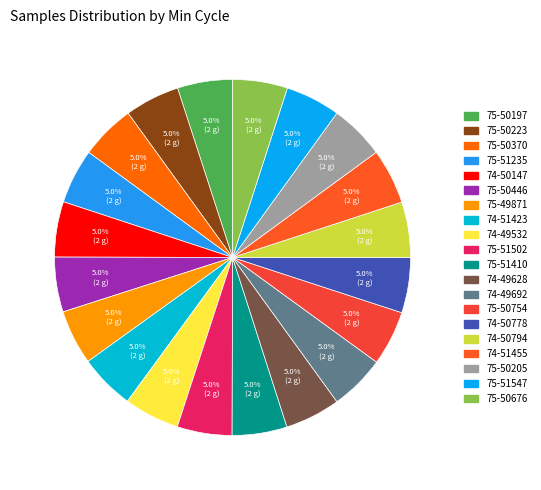

To the nearest percent, what portion does 75-50754 represent?

5%